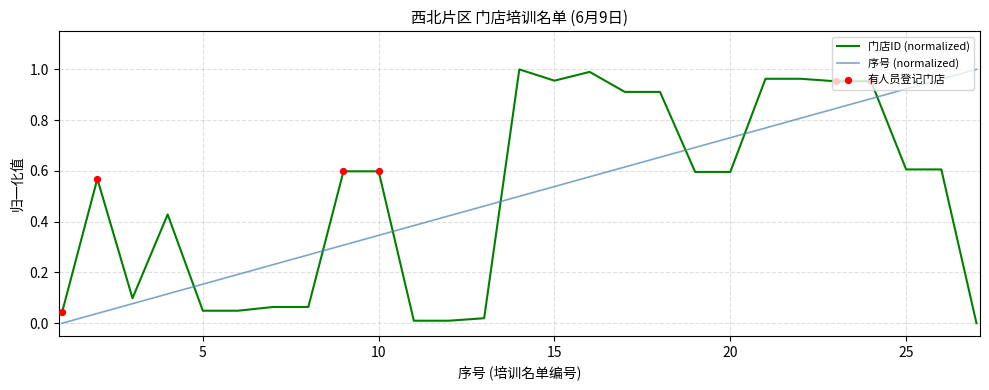

Which series ends up on top after the final intersection of 序号 (normalized) and 门店ID (normalized)?

序号 (normalized)